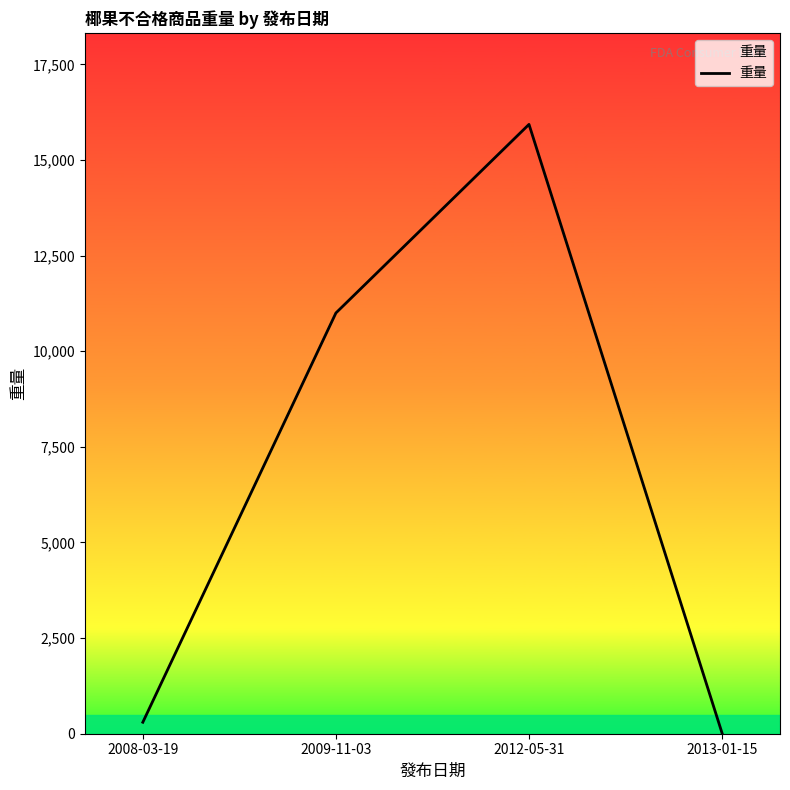

Does the chart display data point markers on the line(s)?

No